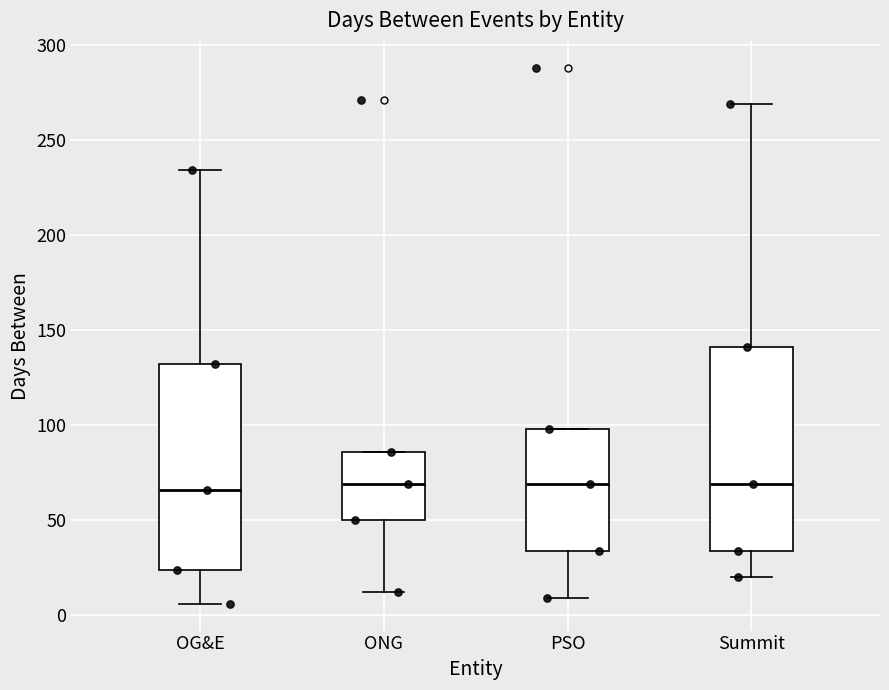

Where does the median line of the box for ONG sit on the y-axis? The values are not printed on the chart, so give them approximately, as read against the axis.

70